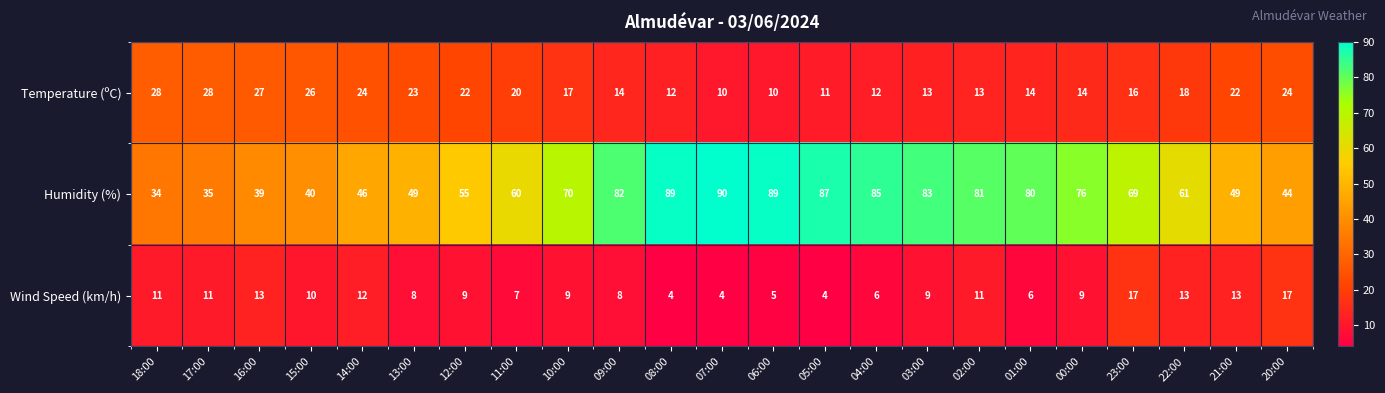

Is it true that Humidity (%) equals 40 at 15:00?

True